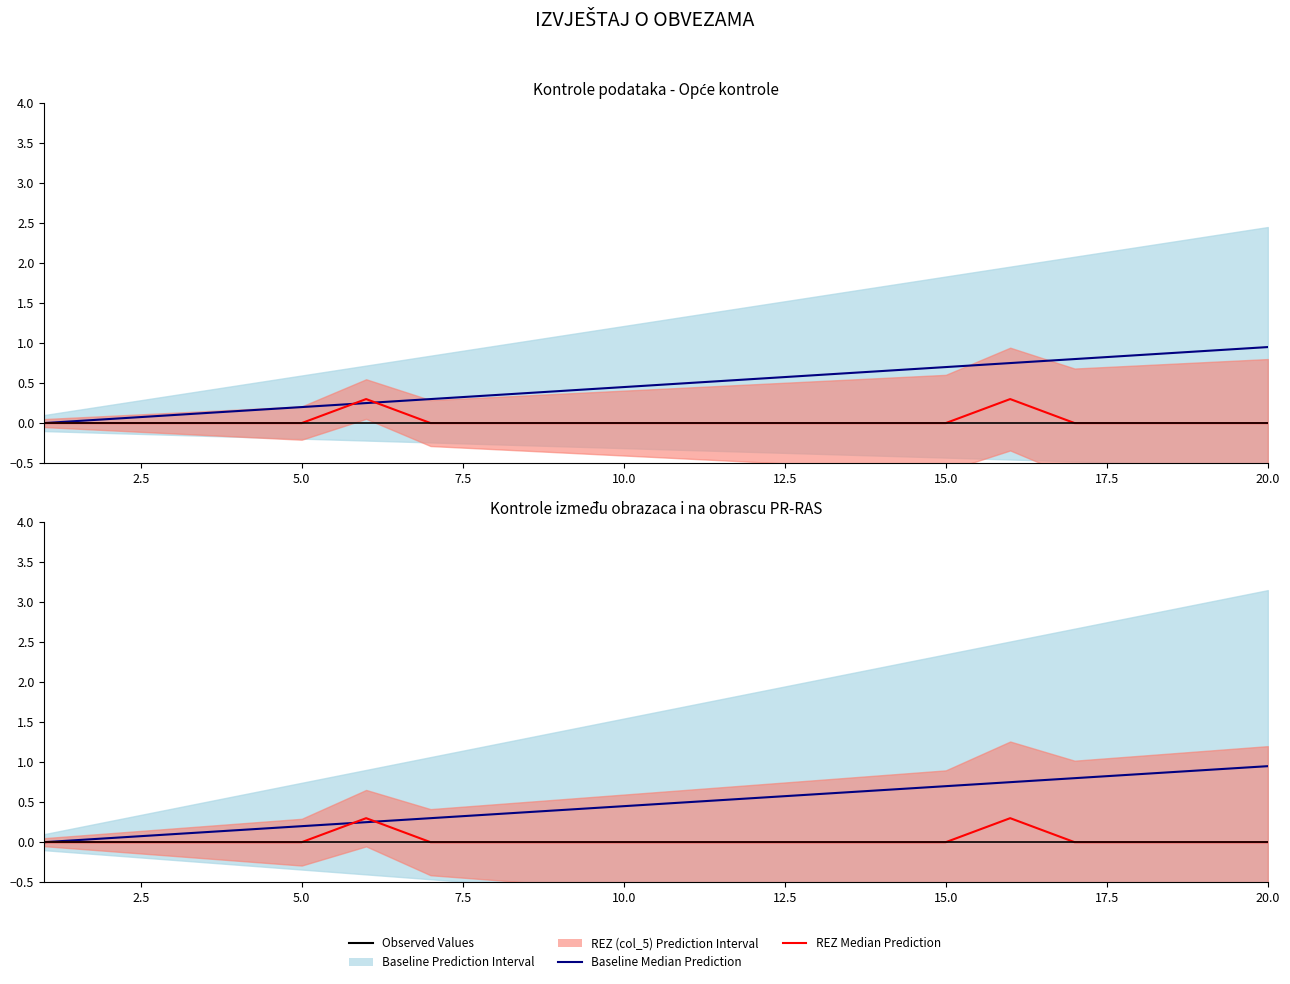

Is it true that REZ Median Prediction equals -0.1 at 20.0?

False